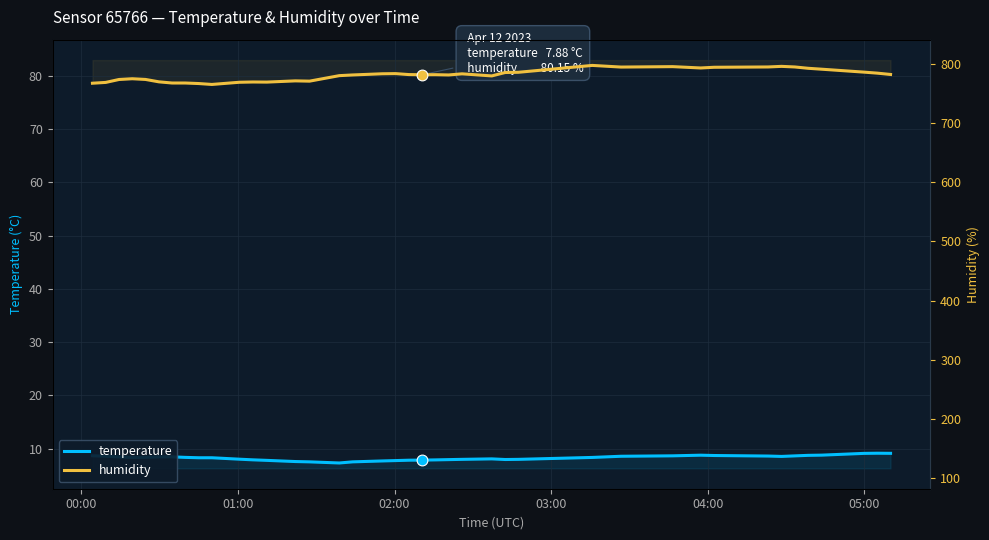

Which series has the largest total across all categories?

humidity